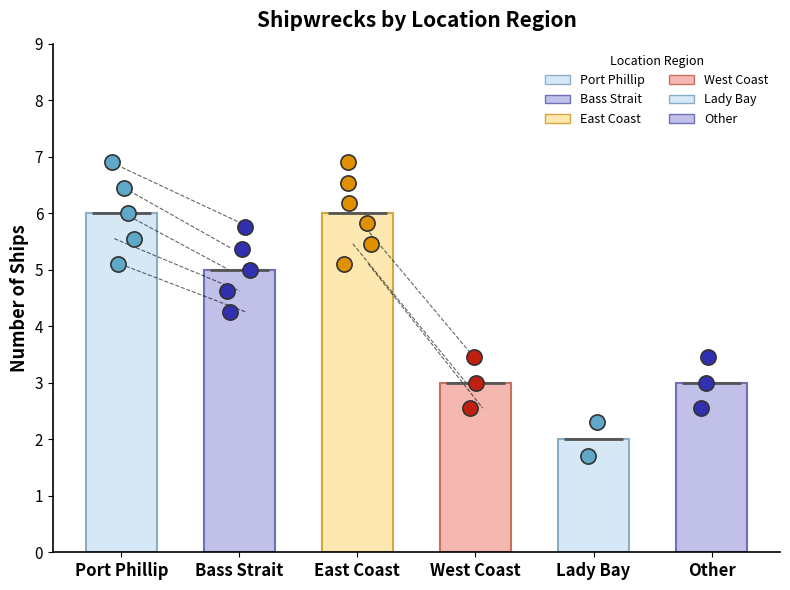

What is the change in value from Port Phillip to Bass Strait?

-1